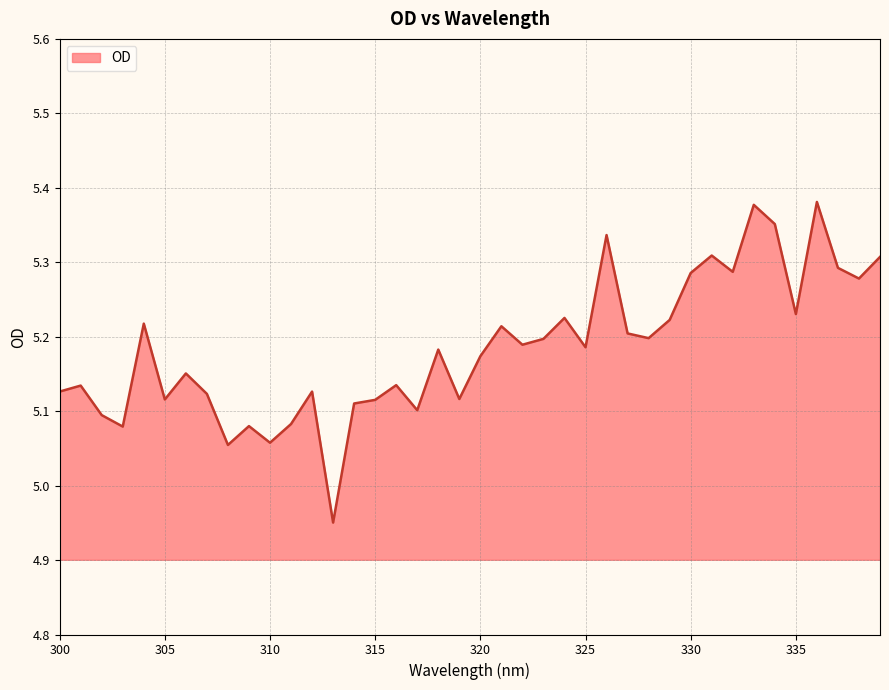

Rank the categories by value from highest to lowest.

336, 333, 334, 326, 331, 339, 337, 332, 330, 338, 335, 324, 329, 304, 321, 327, 328, 323, 322, 325, 318, 320, 306, 316, 301, 300, 312, 307, 319, 305, 315, 314, 317, 302, 311, 309, 303, 310, 308, 313